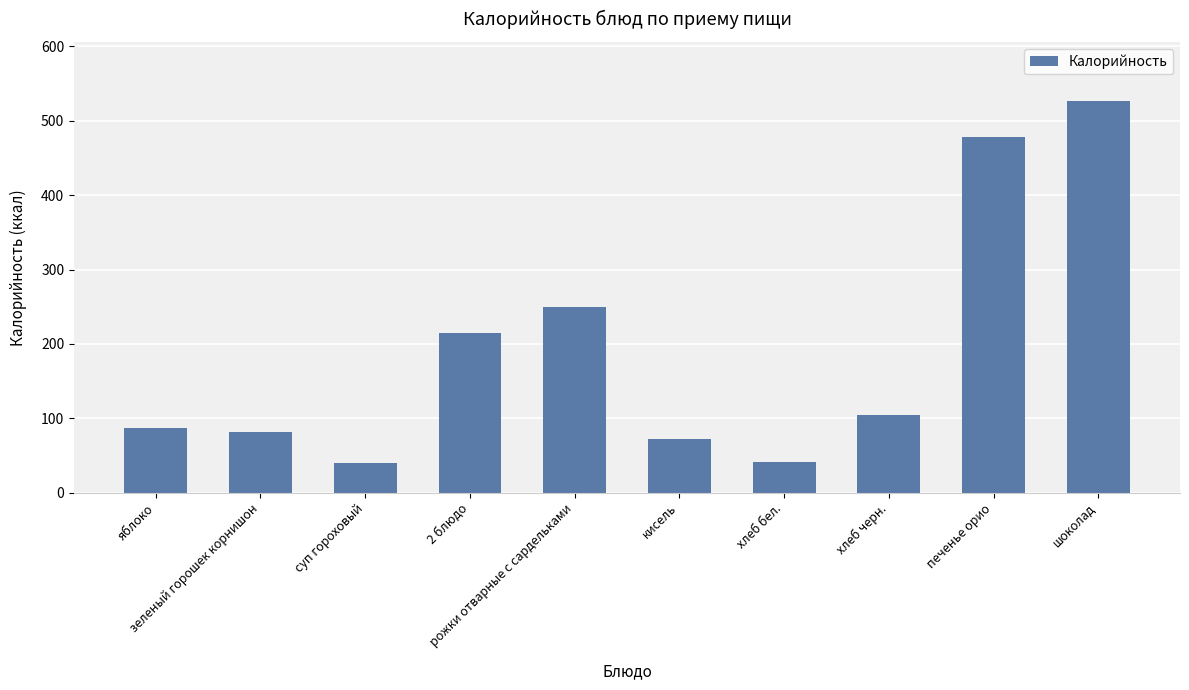

What is the label of the 9th bar from the left?

печенье орио